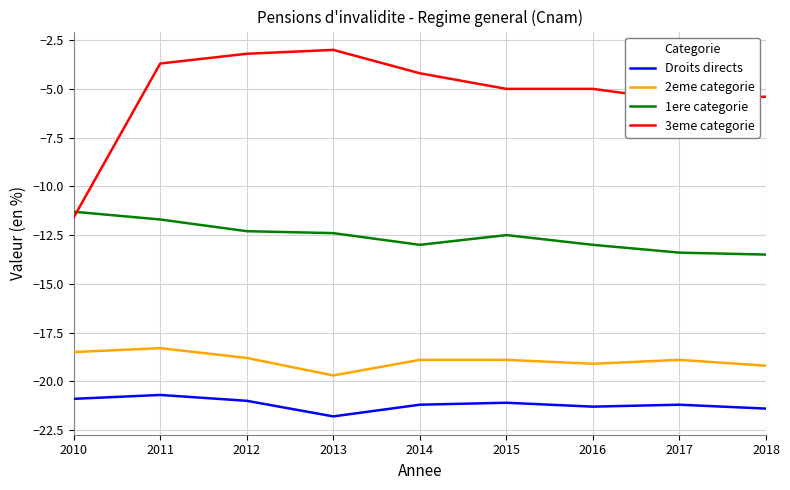

List the series in order of their peak value, lowest first.

Droits directs, 2eme categorie, 1ere categorie, 3eme categorie